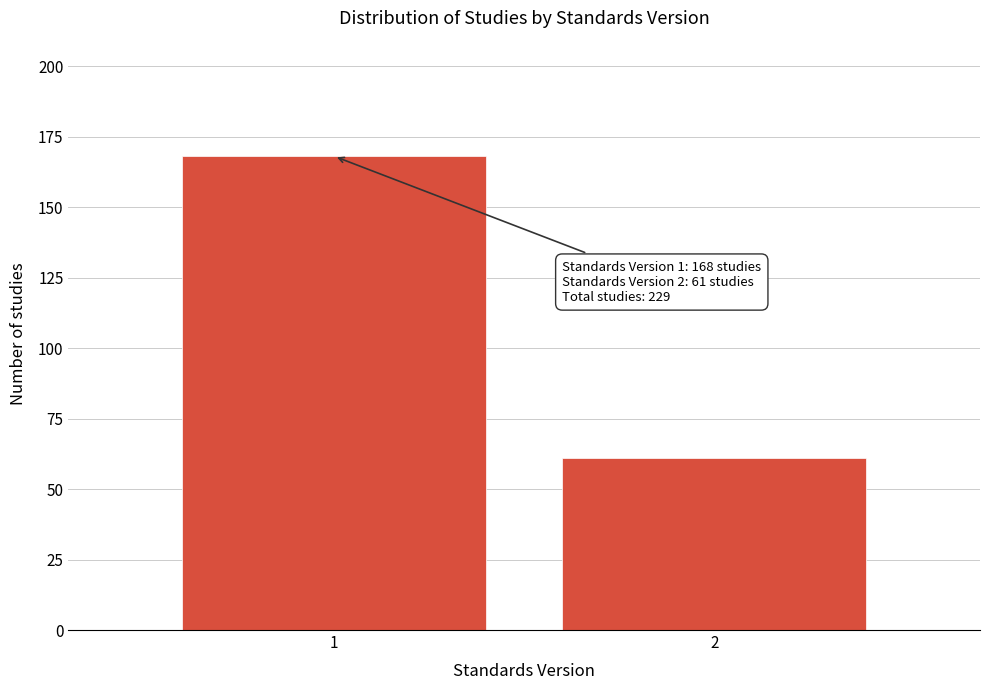

Reading left to right, transcribe all the data shown in this chart.

168	61